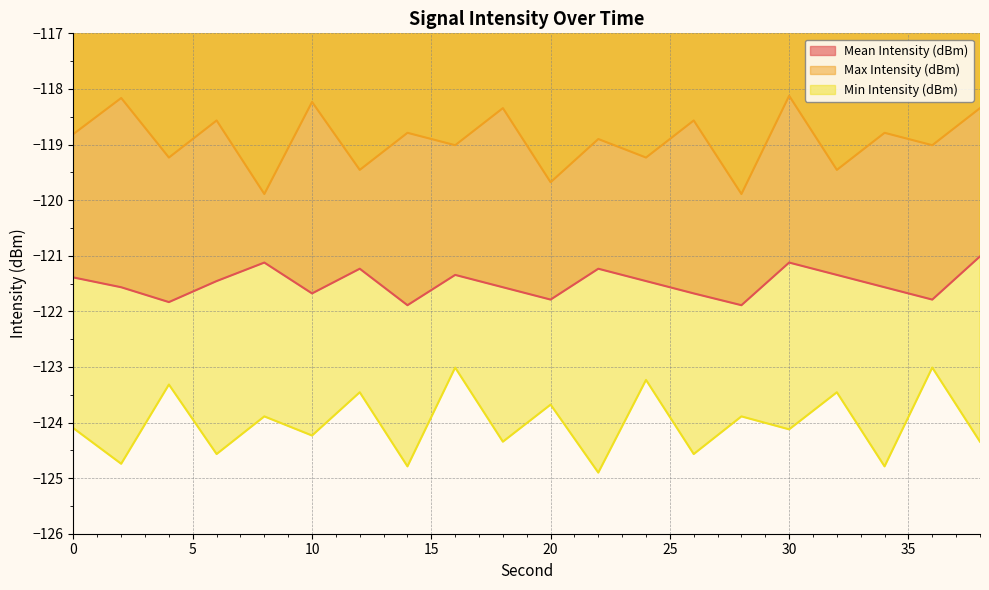

What value does the Mean Intensity (dBm) series have at 8?

-121.1